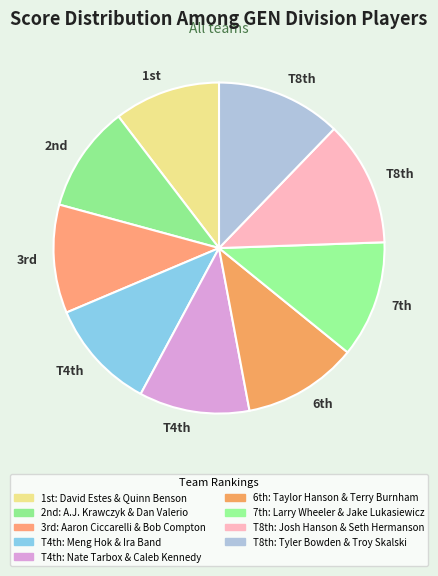

How many slices are in this pie chart?

9